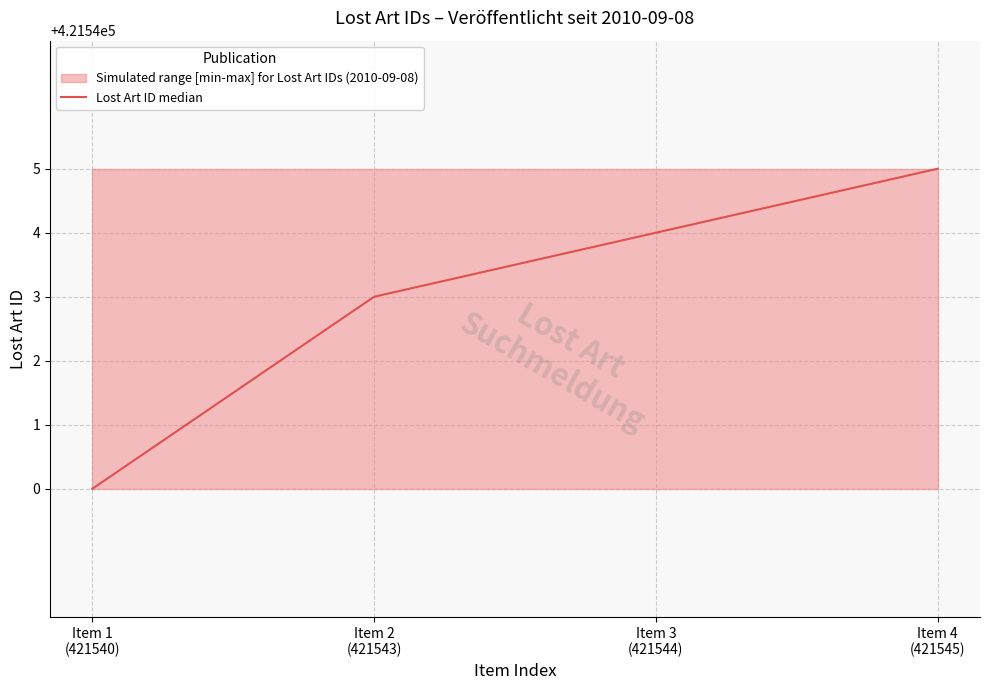

What is the difference between the values at Item 4
(421545) and Item 1
(421540)?

5